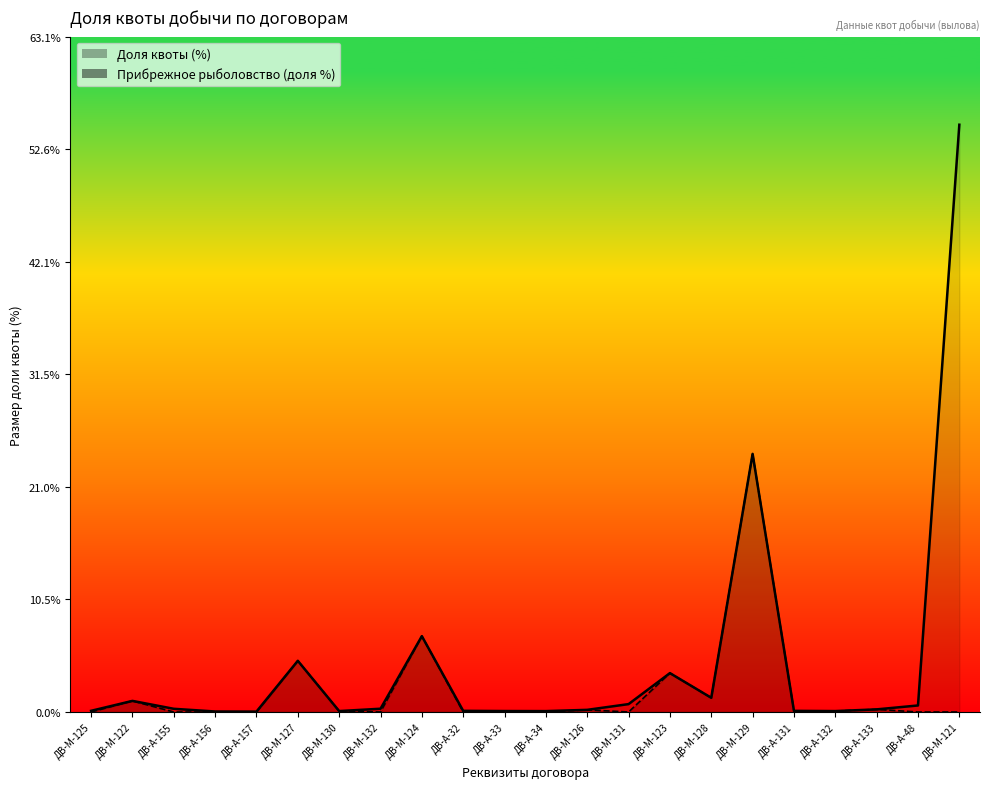

What are all the series names shown in the legend?

Доля квоты (%), Прибрежное рыболовство (доля %)